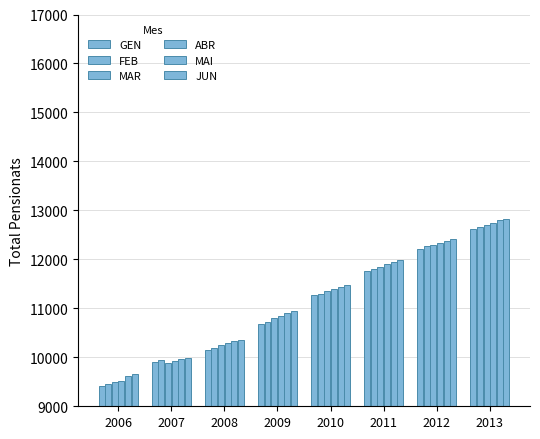

Count the number of categories in the chart.

8